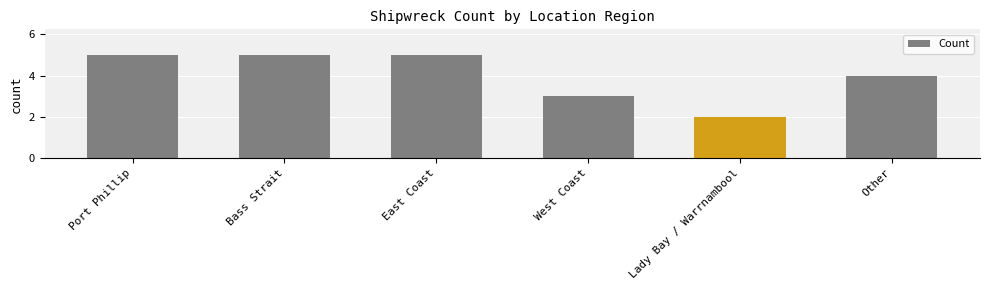

What is the label of the 4th bar from the right?

East Coast